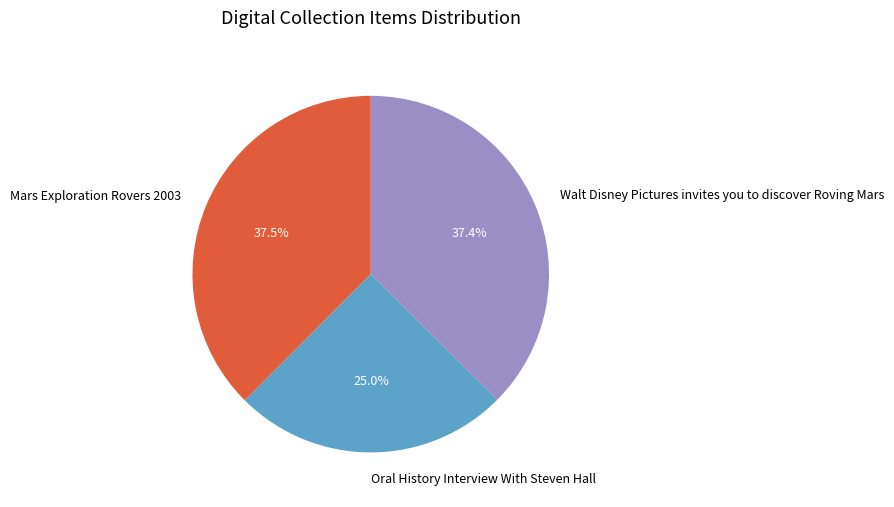

What is the smallest slice in the pie chart?

Oral History Interview With Steven Hall